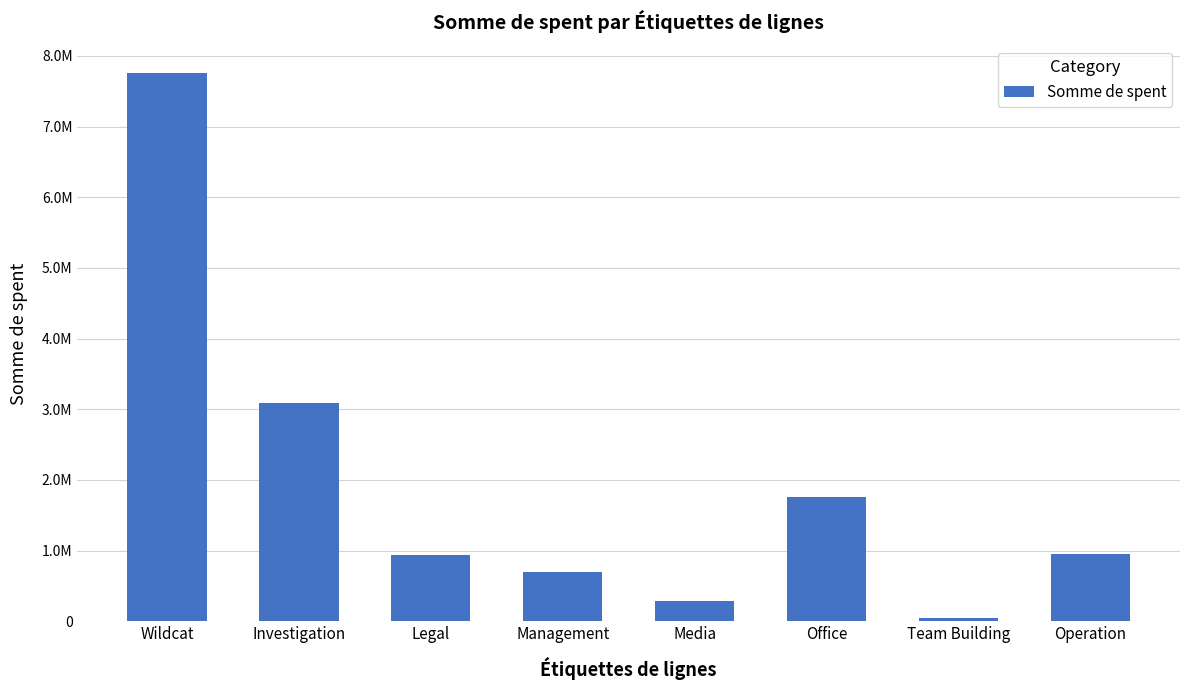

List the labels in order of value, smallest first.

Team Building, Media, Management, Legal, Operation, Office, Investigation, Wildcat